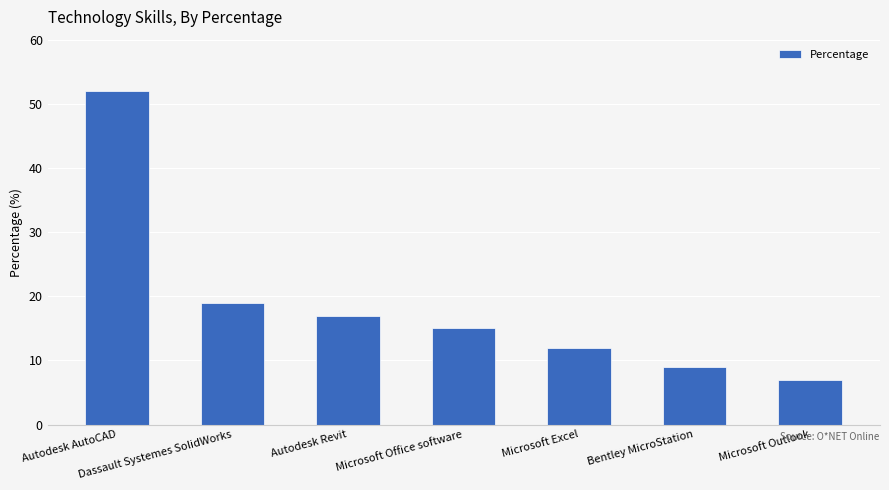

What is the minimum value shown in the chart?

7